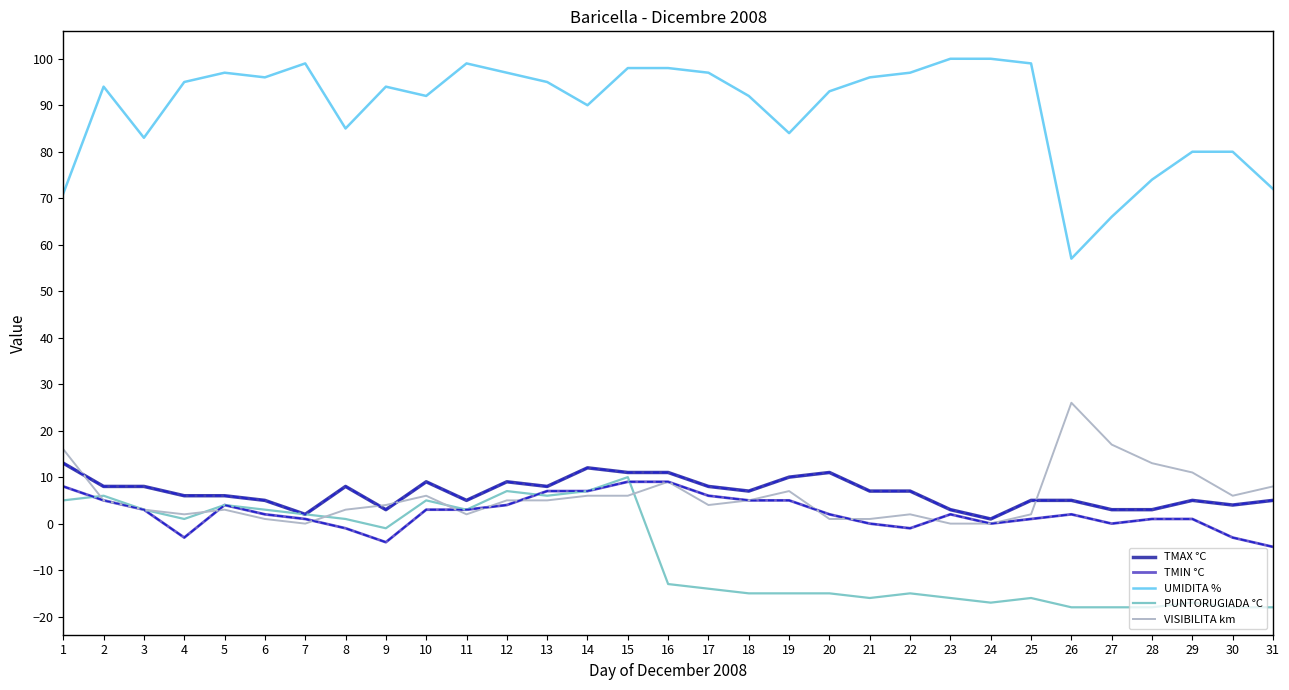

What is the highest value of the UMIDITA % series?

100